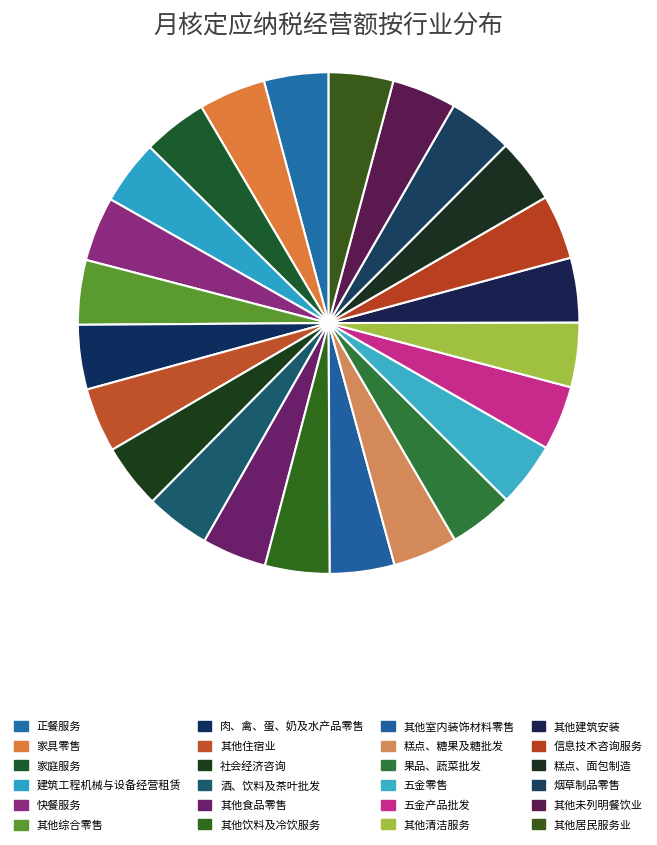

To the nearest percent, what portion does 糕点、糖果及糖批发 represent?

4%